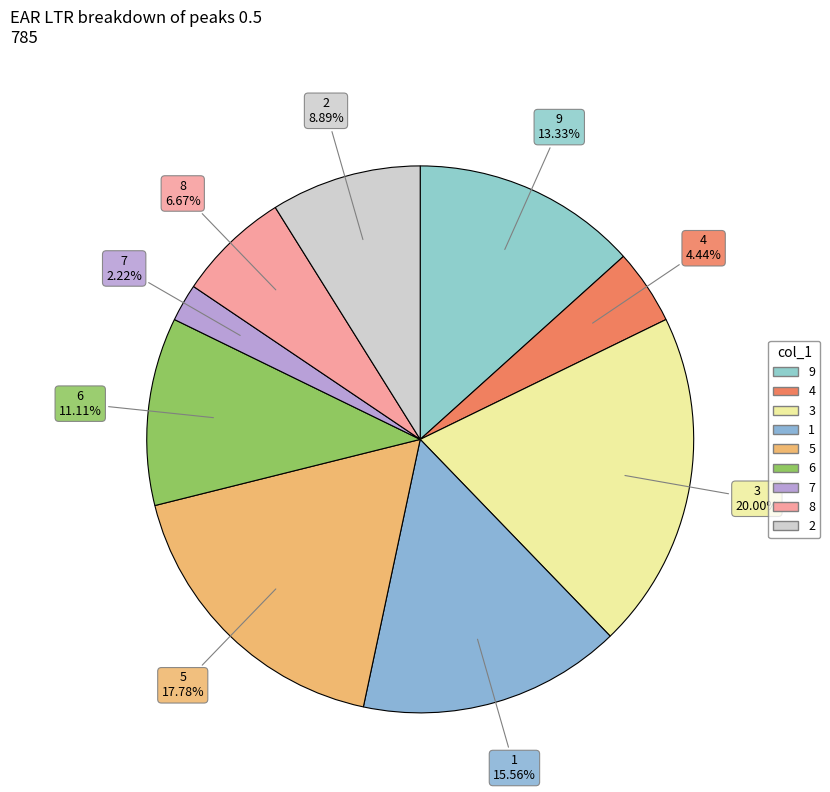

True or false: 2 accounts for 19% of the total.

False